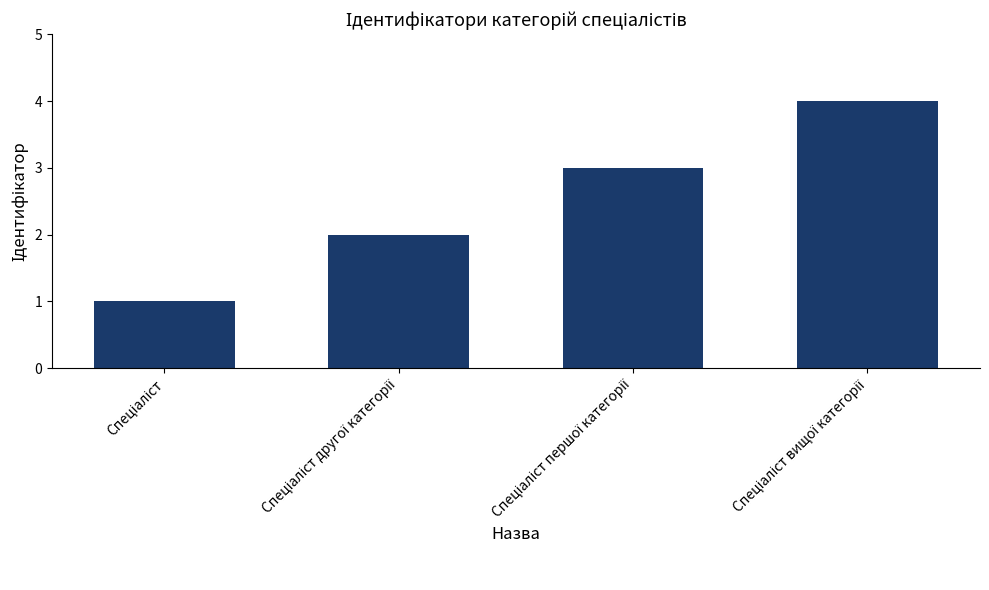

What is the difference between the maximum and minimum values?

3